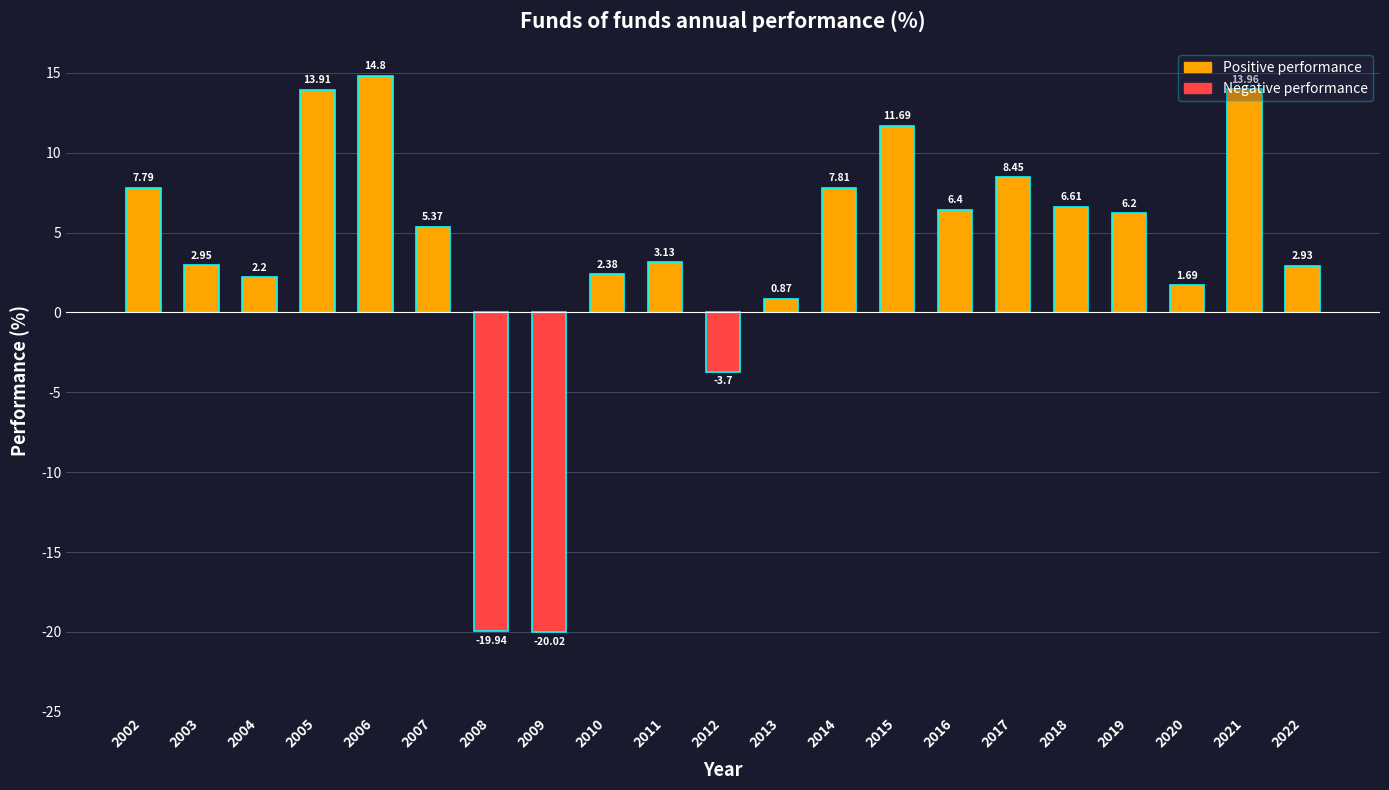

What is the difference between the second highest and second lowest values?

33.9